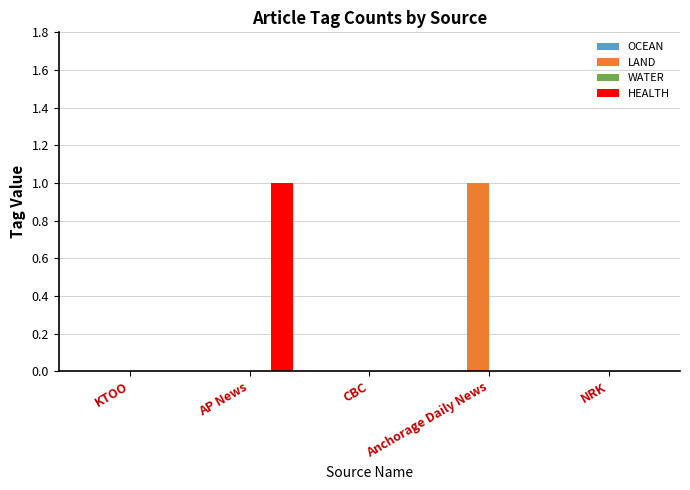

The LAND series shows 1 at NRK. True or false?

False